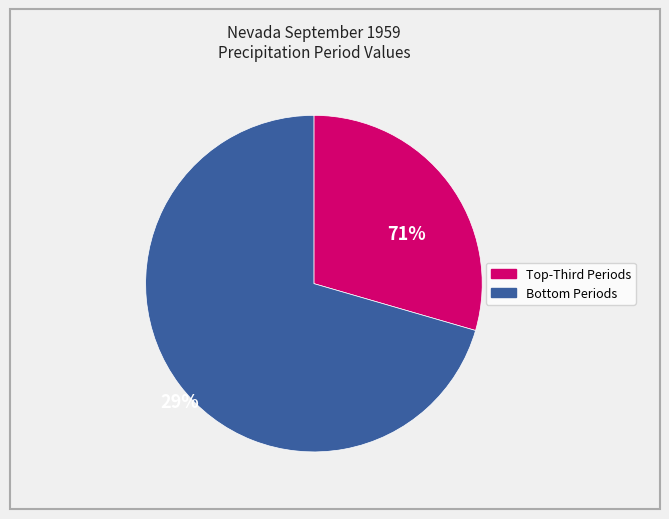

How many segments does this pie chart have?

2